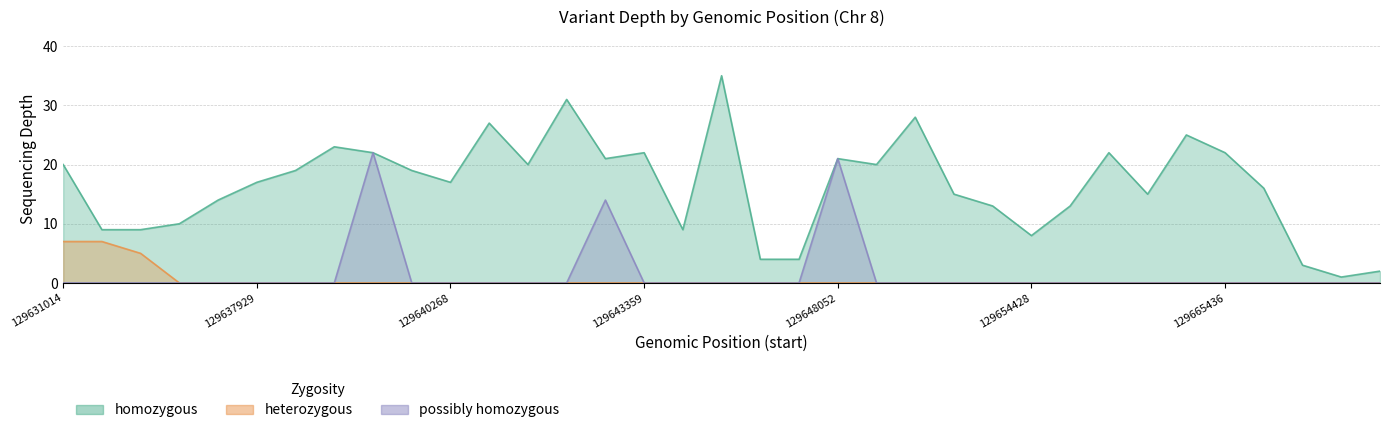

What are all the series names shown in the legend?

homozygous, heterozygous, possibly homozygous